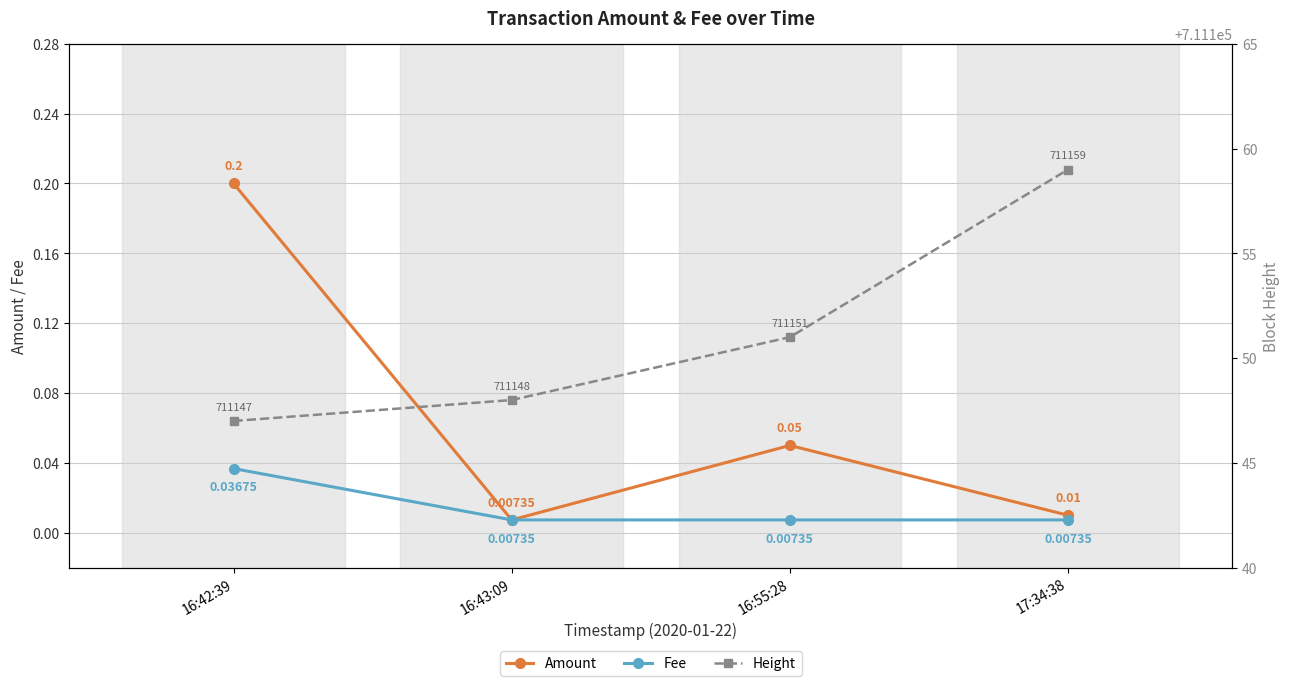

What position from the left is 16:55:28?

3